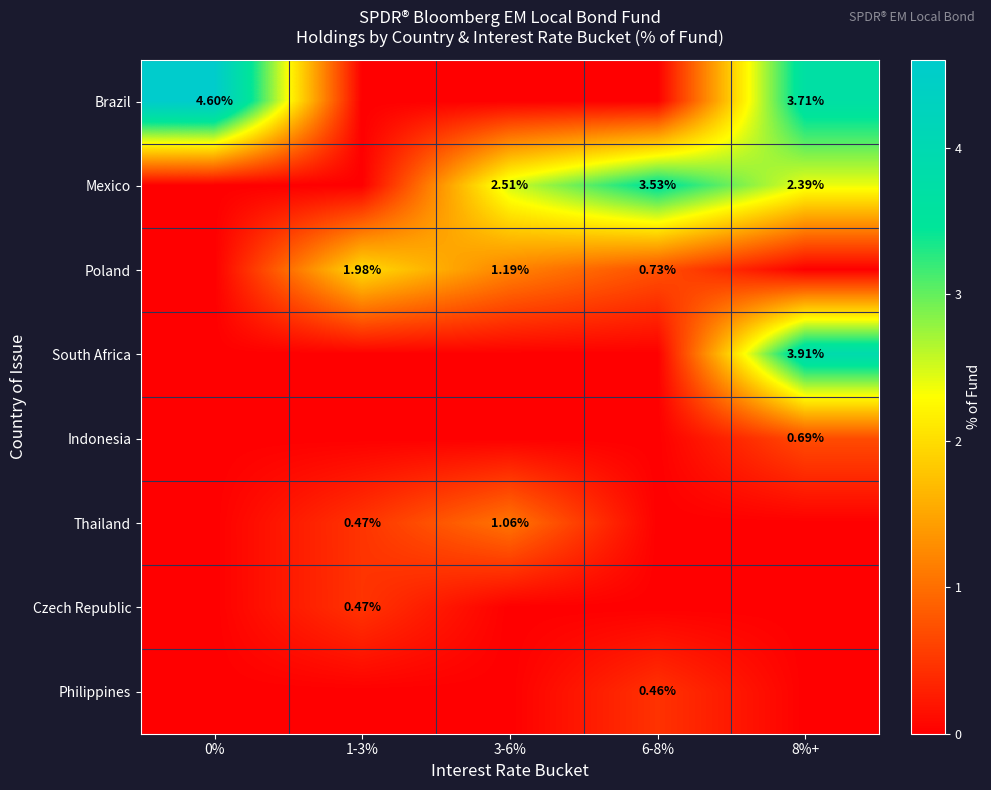

Count the Czech Republic values in the range 0 to 1.

5